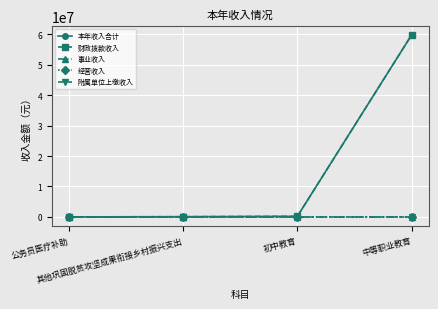

At how many categories does at least one series exceed 52646492?

1